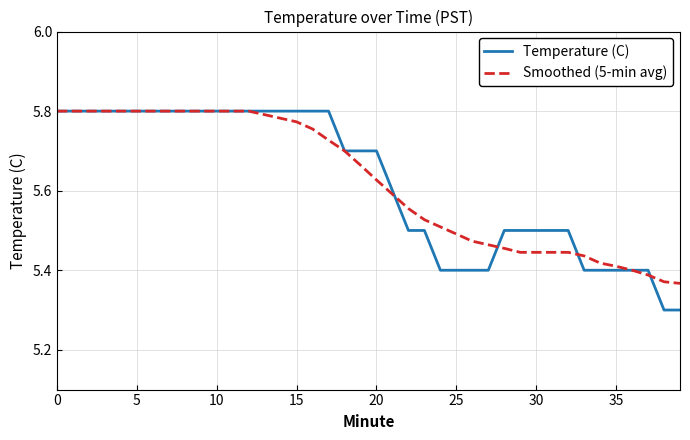

After their last crossing, which series has the higher values: Smoothed (5-min avg) or Temperature (C)?

Smoothed (5-min avg)